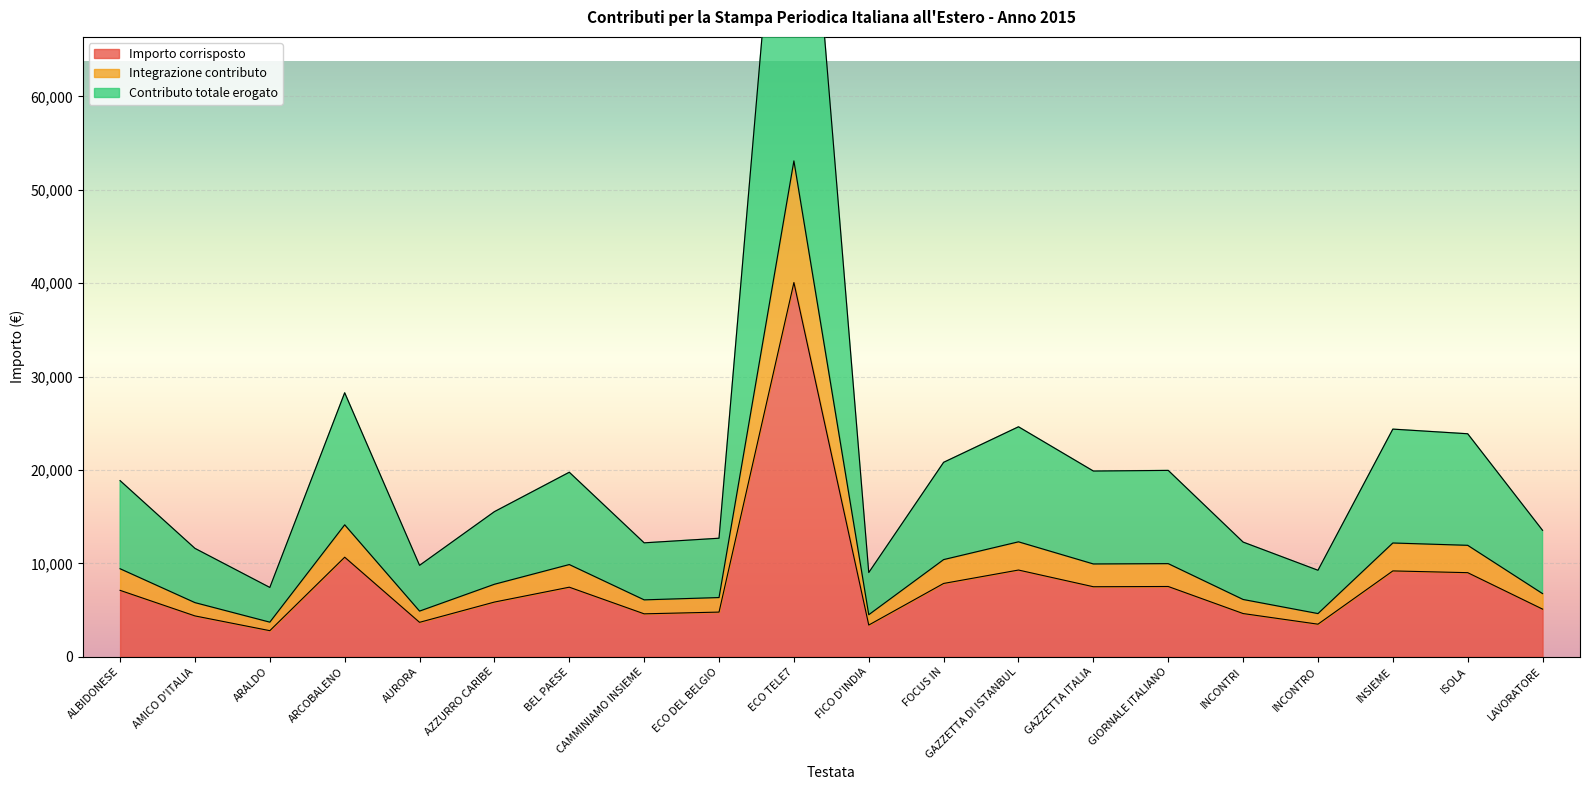

What is the lowest value of the Importo corrisposto series?

2804.3